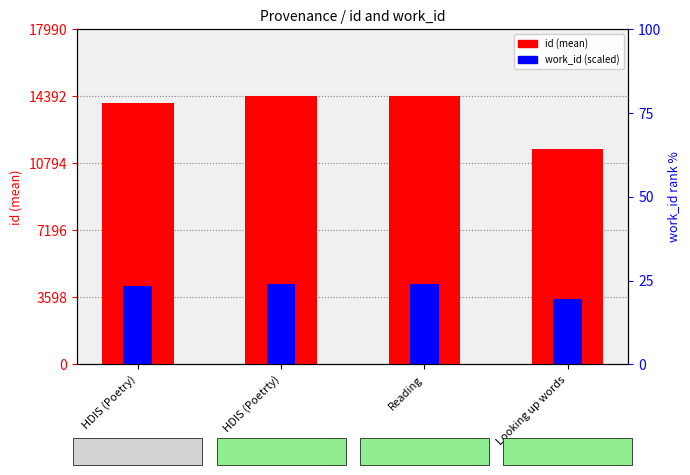

True or false: id has a value of 14037.8 at HDIS (Poetry).

True